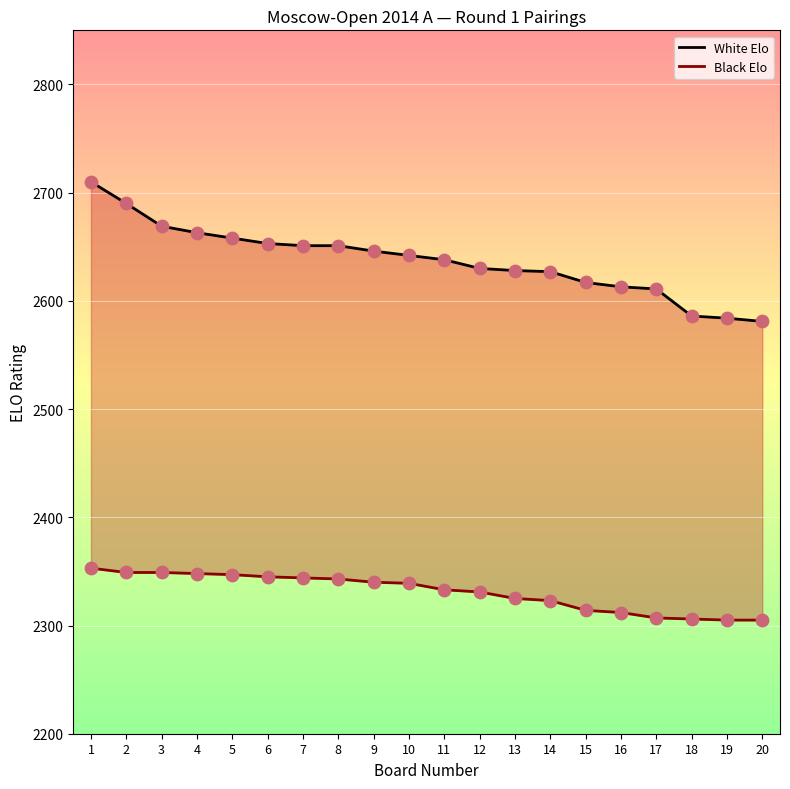

Which series contains the highest Y value?

White Elo